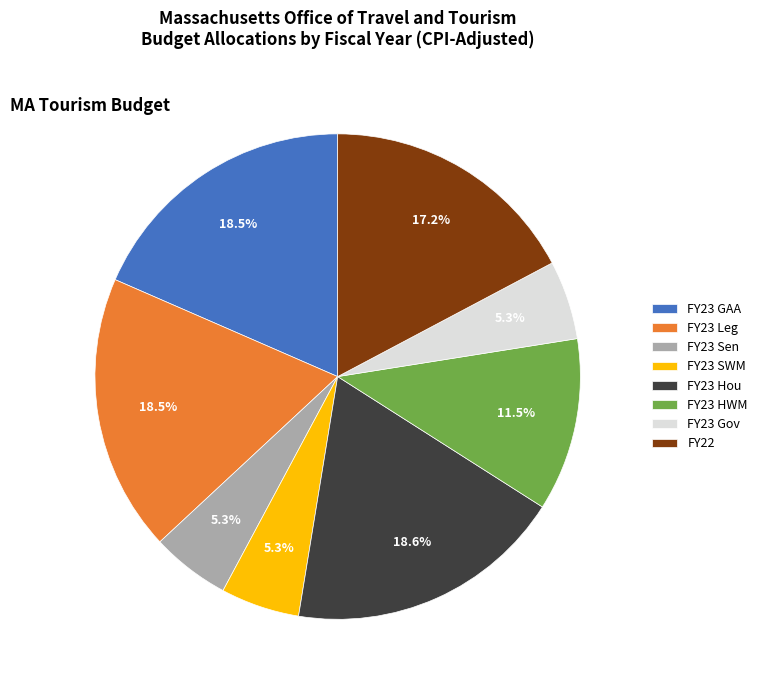

To the nearest percent, what is the average slice percentage?

12%